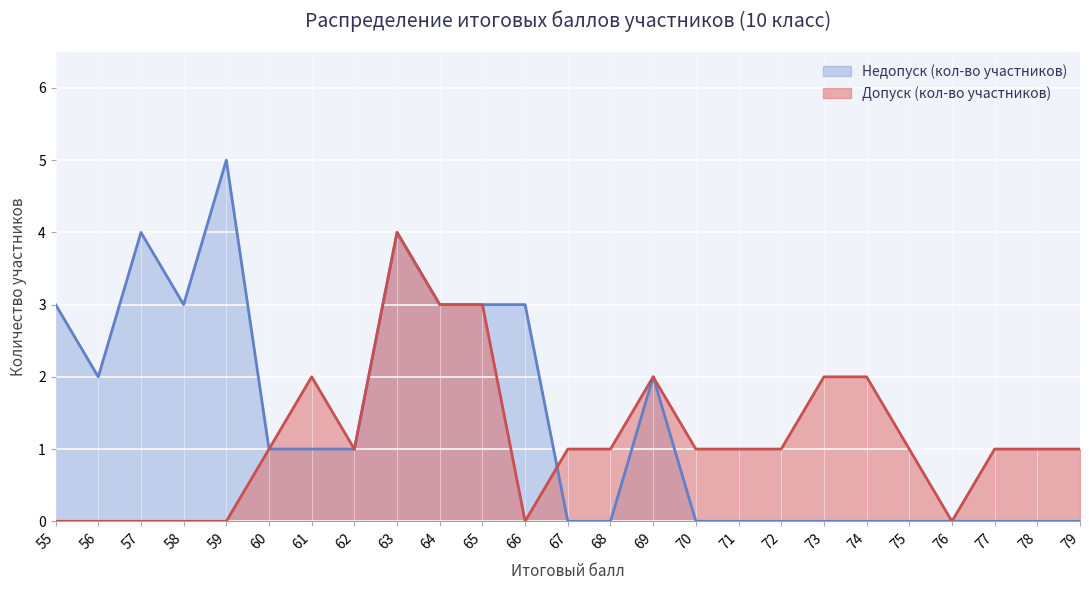

Rank the series at 79 from highest to lowest value.

Допуск (кол-во участников), Недопуск (кол-во участников)